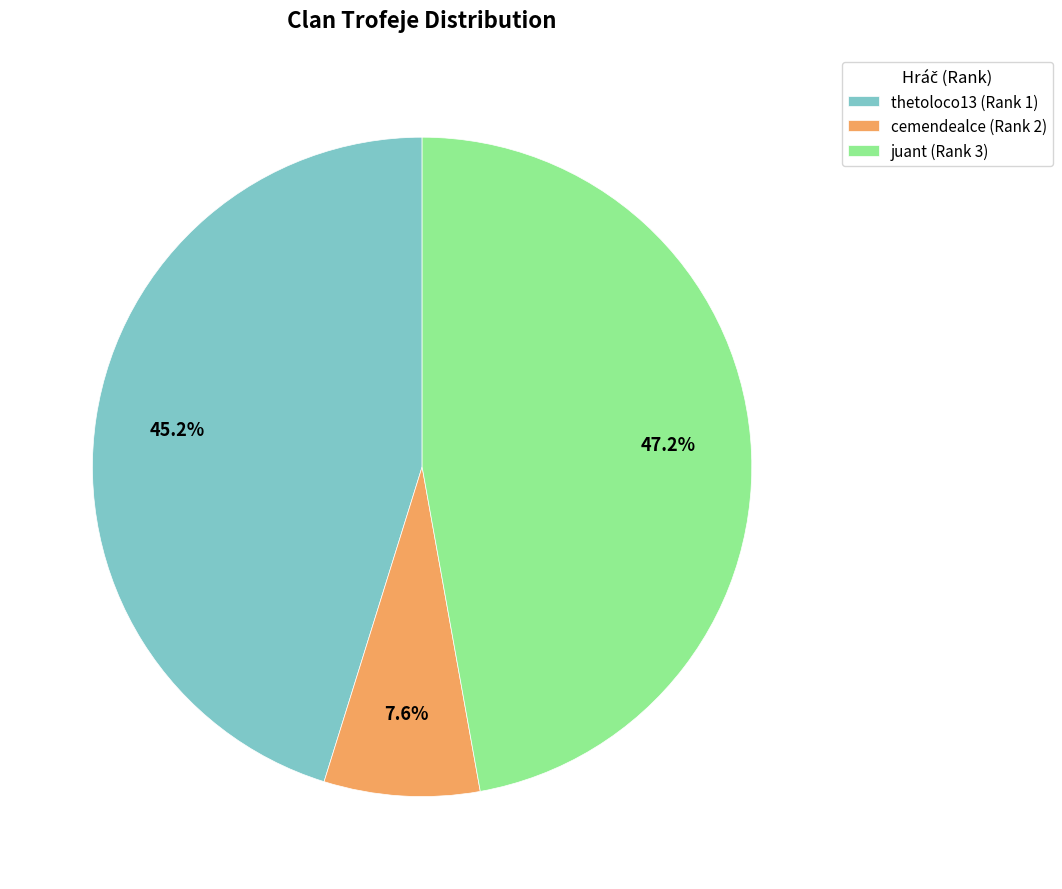

Is there a majority slice in this chart?

No